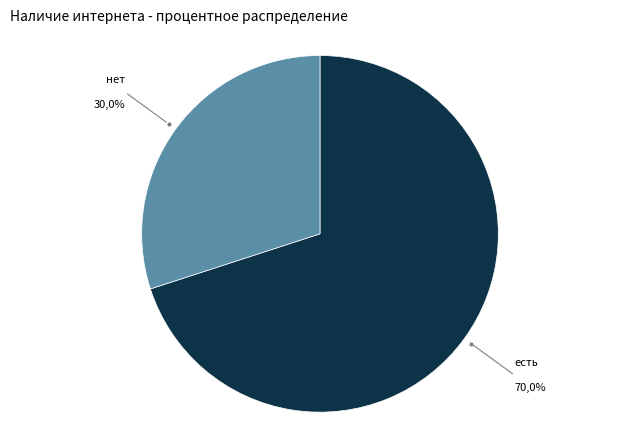

Does есть account for over 50% of the chart?

Yes